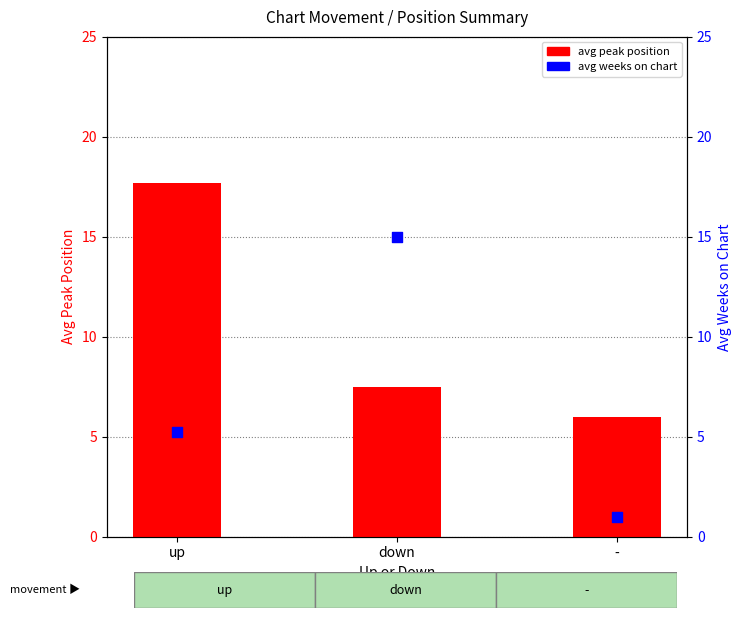

At how many categories does at least one series exceed 4?

3